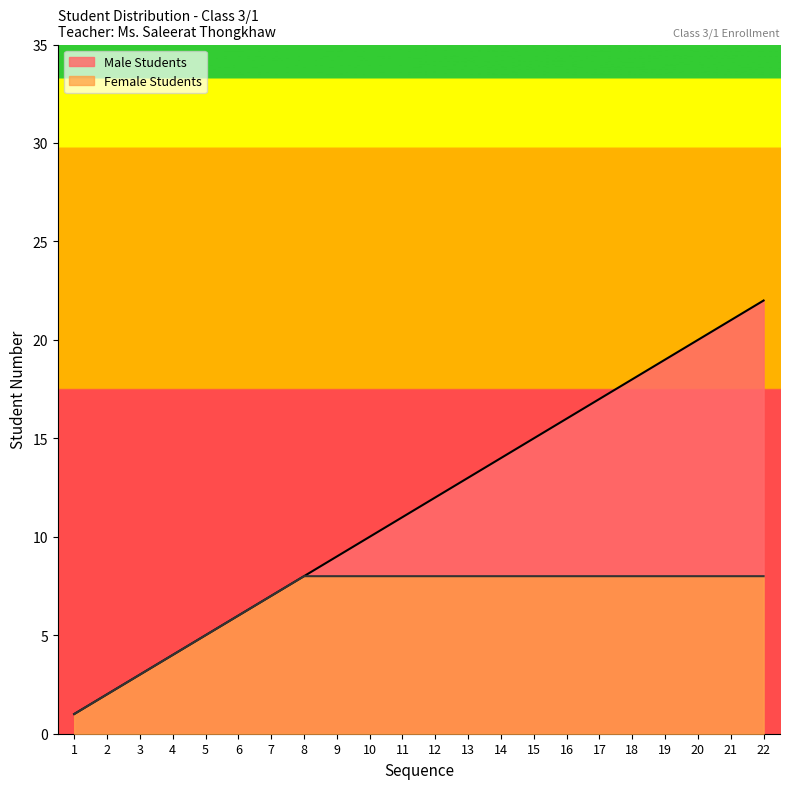

What is the ratio of the value at 15 to the value at 20?

0.8